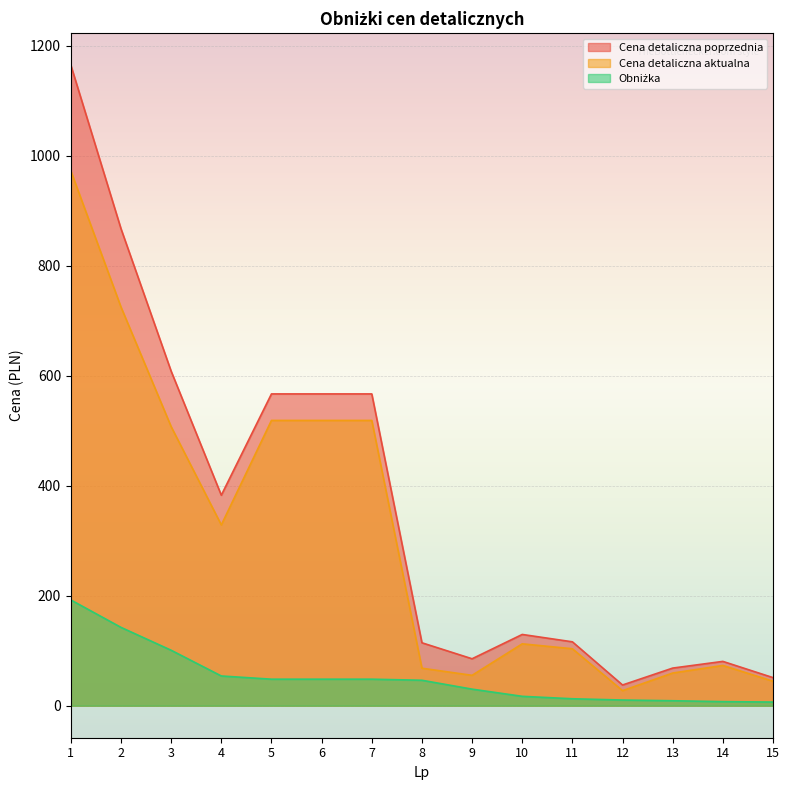

Reading left to right, transcribe all the data shown in this chart.

Cena detaliczna poprzednia: 1164.7	867.3	608.2	382.8	567.0	567.0	567.0	114.4	85.3	129.6	116.2	37.6	68.4	80.6	51.1
Cena detaliczna aktualna: 972.5	724.9	507.4	328.7	518.8	518.8	518.8	68.2	55.2	112.5	103.5	27.3	59.4	73.2	44.5
Obniżka: 192.3	142.4	100.8	54.0	48.2	48.2	48.2	46.2	30.1	17.0	12.6	10.3	9.0	7.4	6.6